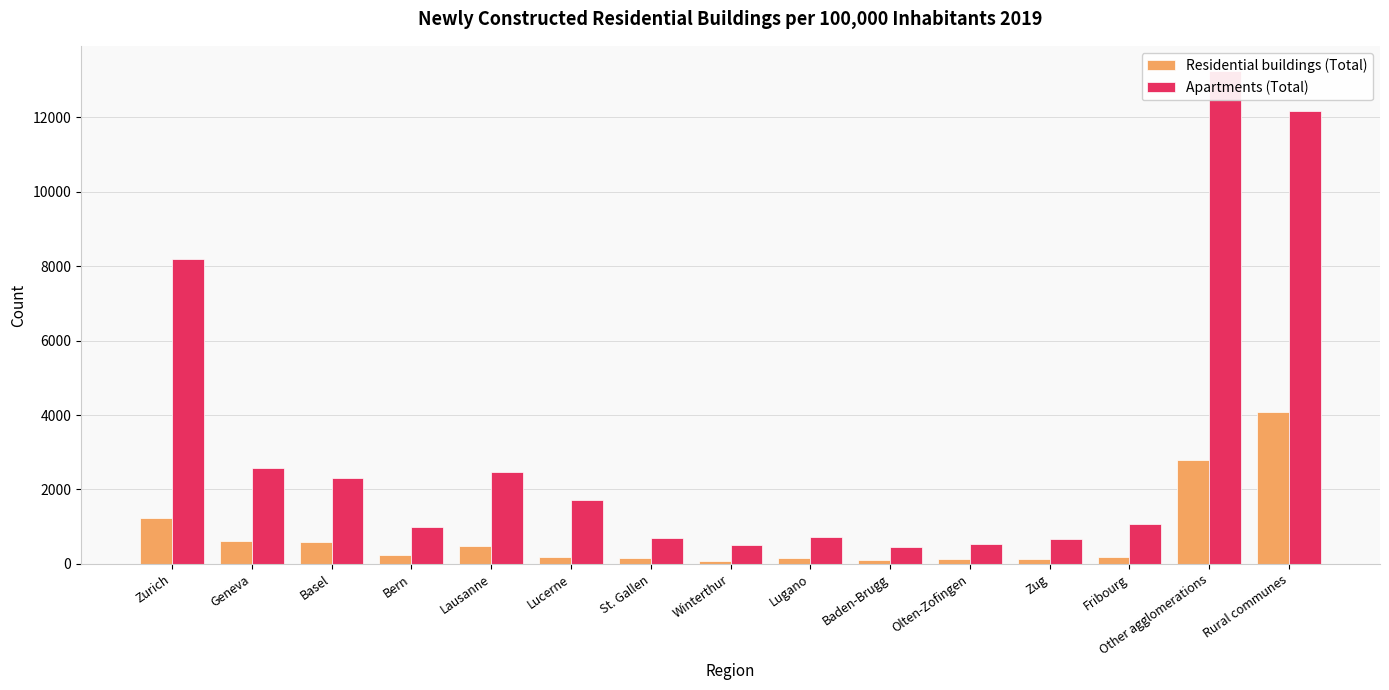

What is the label of the 12th bar from the left?

Zug